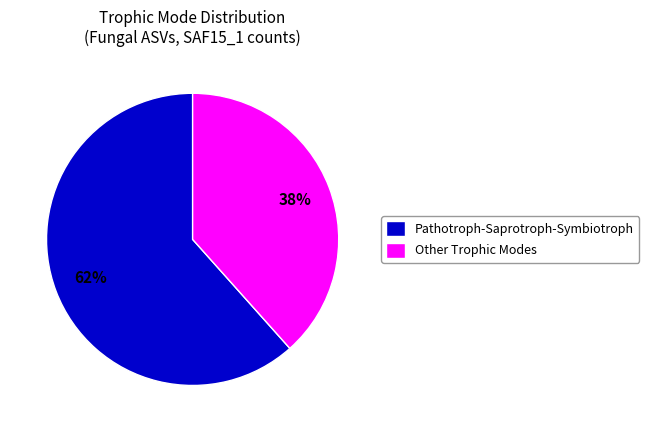

The Pathotroph-Saprotroph-Symbiotroph slice represents 50% of the pie. True or false?

False